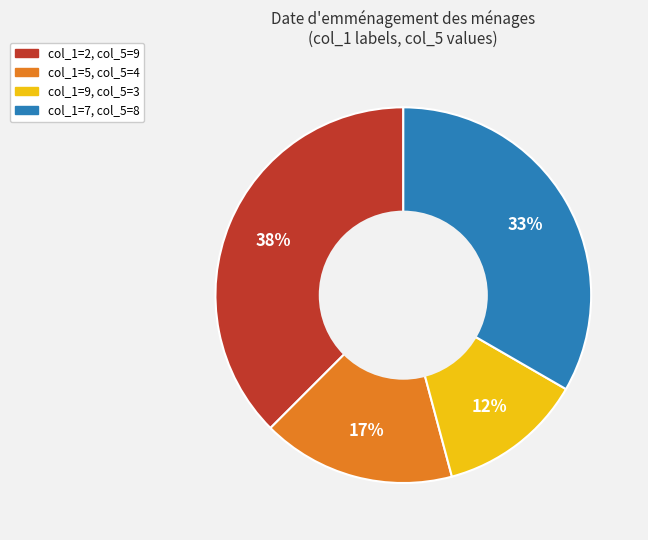

Is col_1=2, col_5=9 the majority of the pie?

No